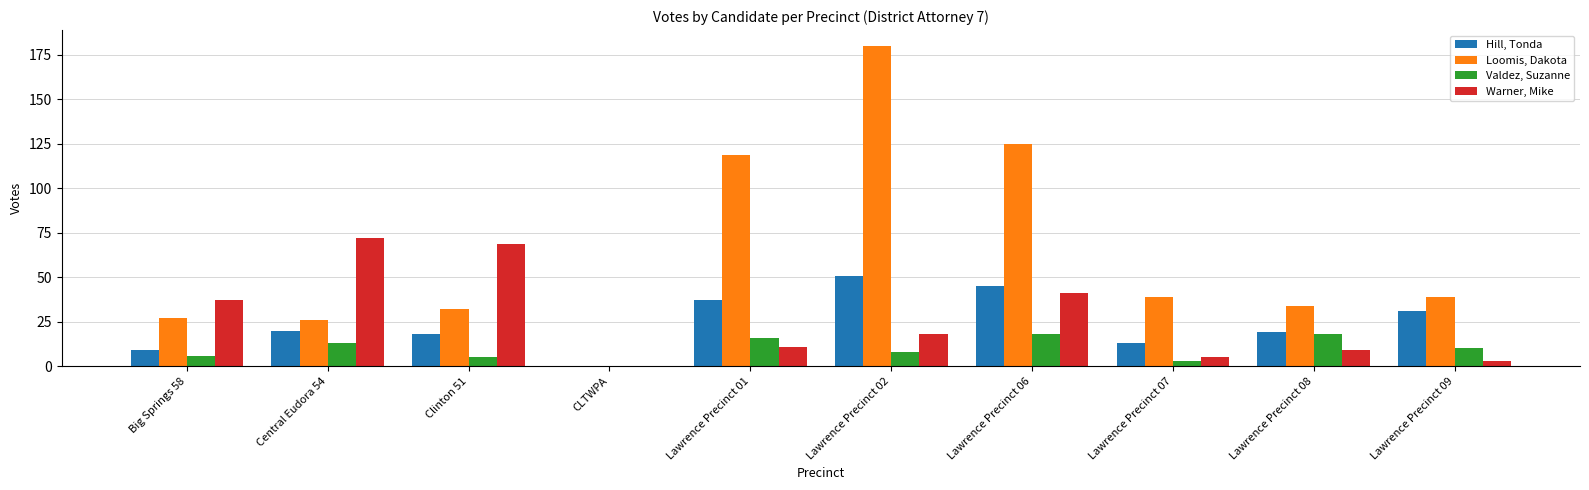

What is the maximum value shown in the chart?

180